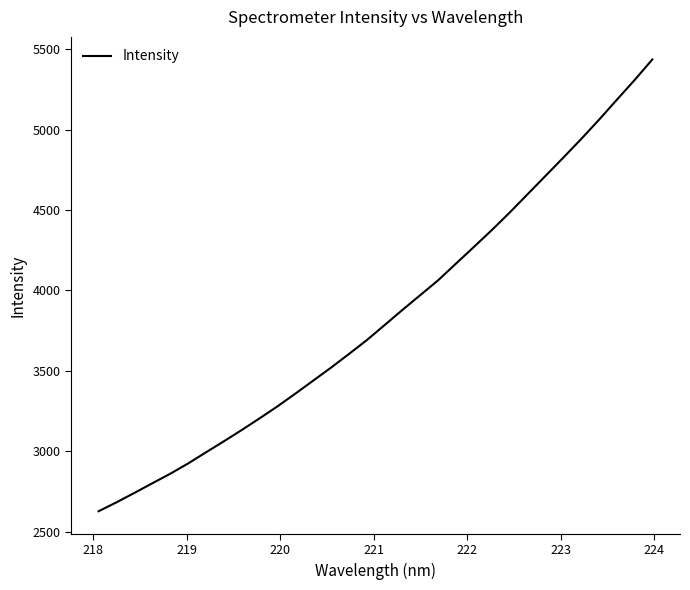

What is the difference between the maximum and minimum values?

2809.7